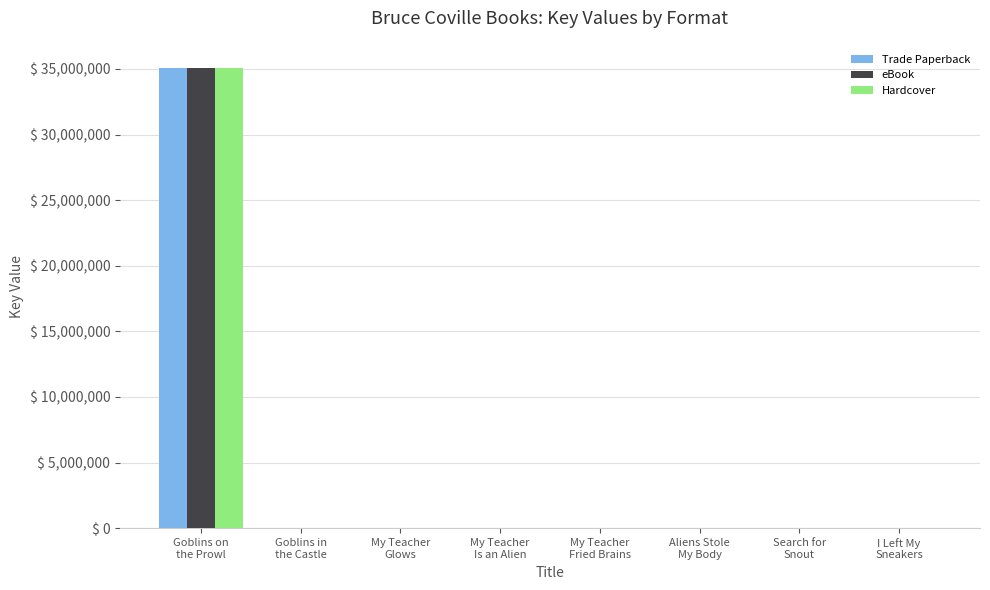

What is the maximum value for eBook?

35084204